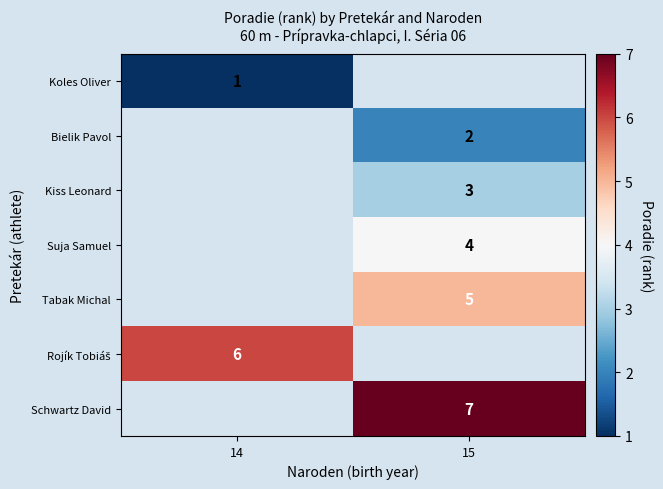

True or false: Kiss Leonard has a value of 3 at 15.

True